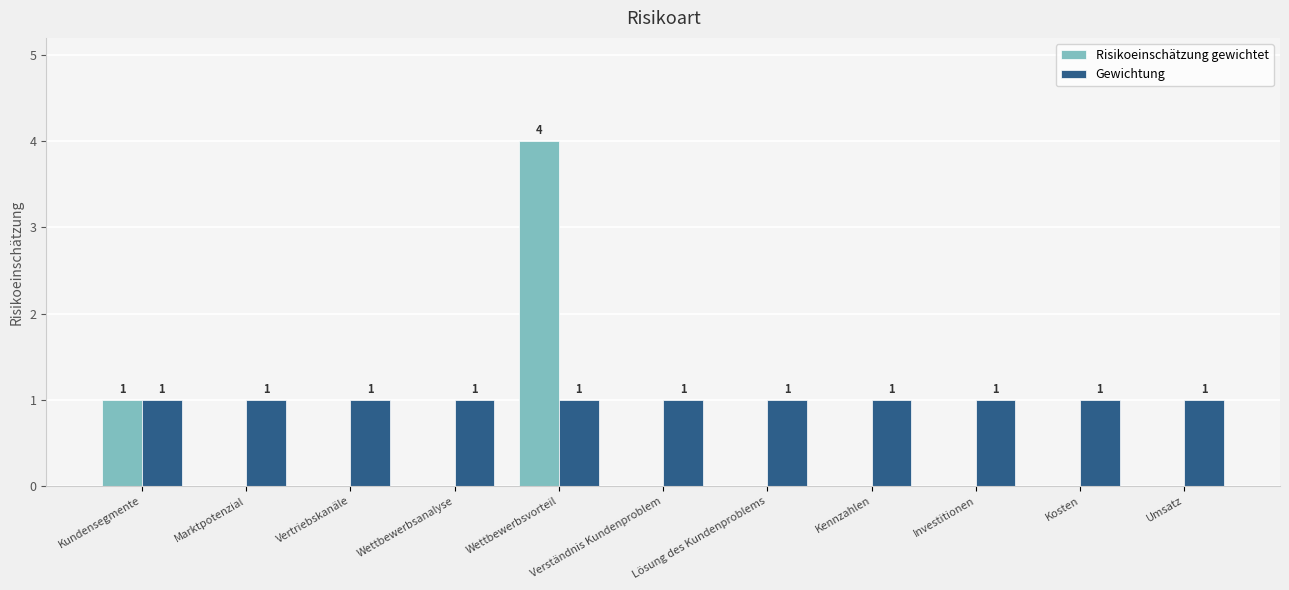

Is the value of Gewichtung at Verständnis Kundenproblem greater than the value of Risikoeinschätzung gewichtet at Lösung des Kundenproblems?

Yes